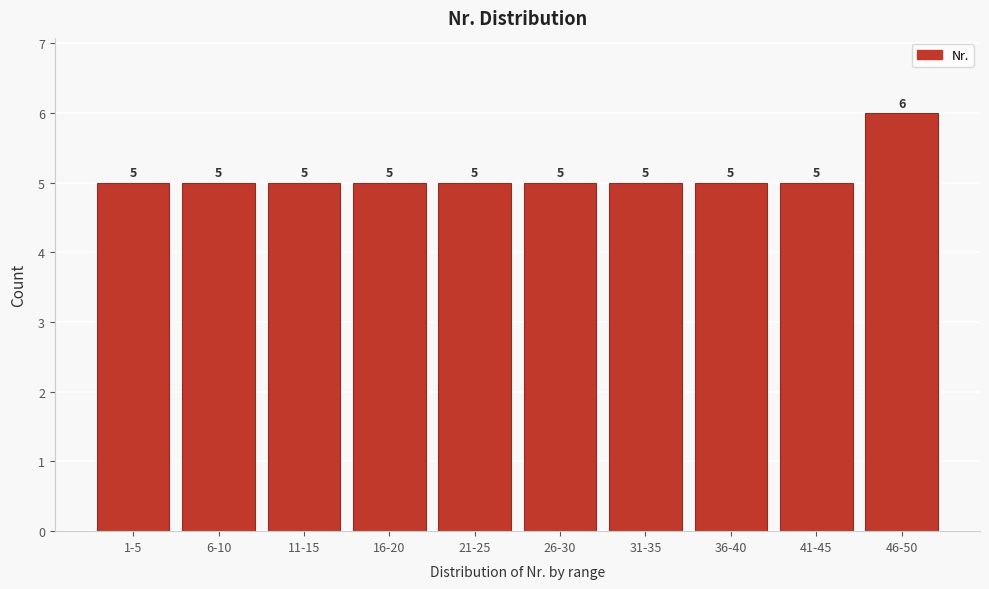

Reading left to right, extract all data points from this chart.

5	5	5	5	5	5	5	5	5	6